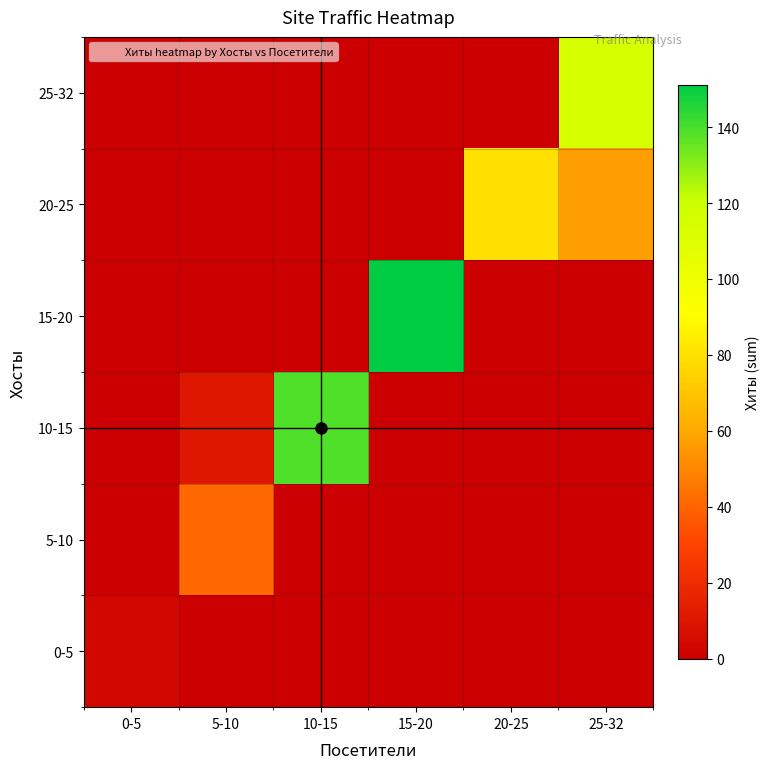

What value does the 20-25 series have at 25-32?

57.0